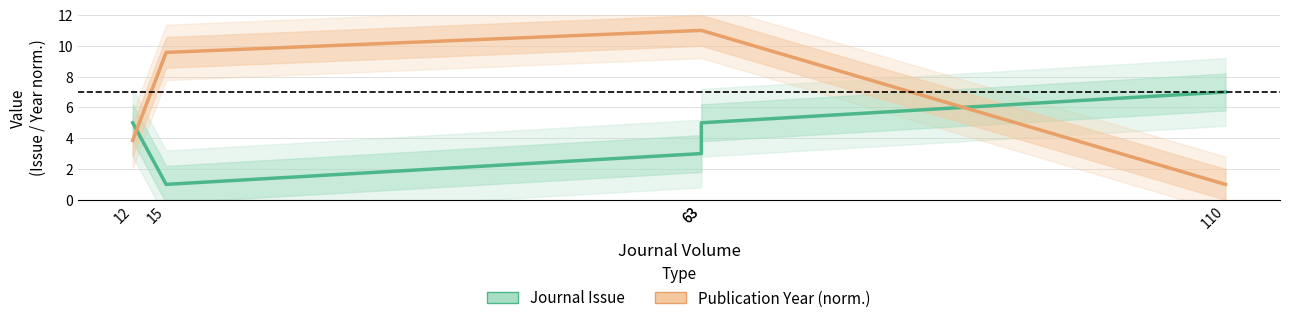

Reading left to right, extract all data points from this chart.

Journal Issue: 12=5.0	15=1.0	63=3.0	63=5.0	110=7.0
Publication Year: 12=3.9	15=9.6	63=11.0	63=11.0	110=1.0